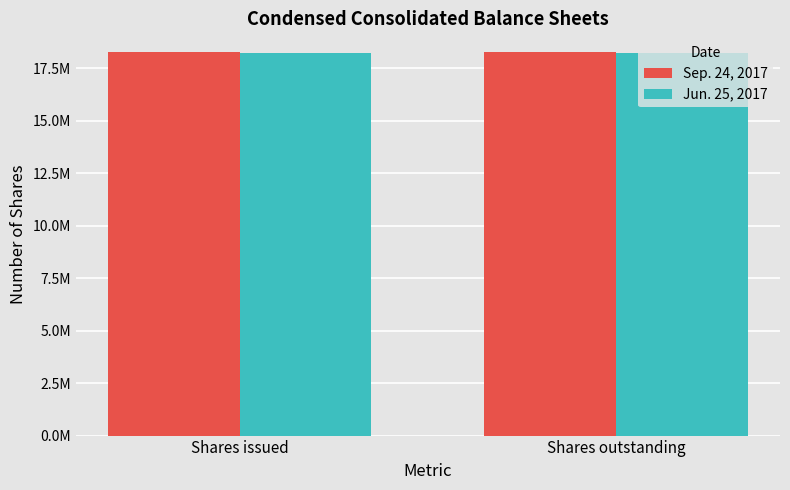

What is the greatest value displayed?

18261067